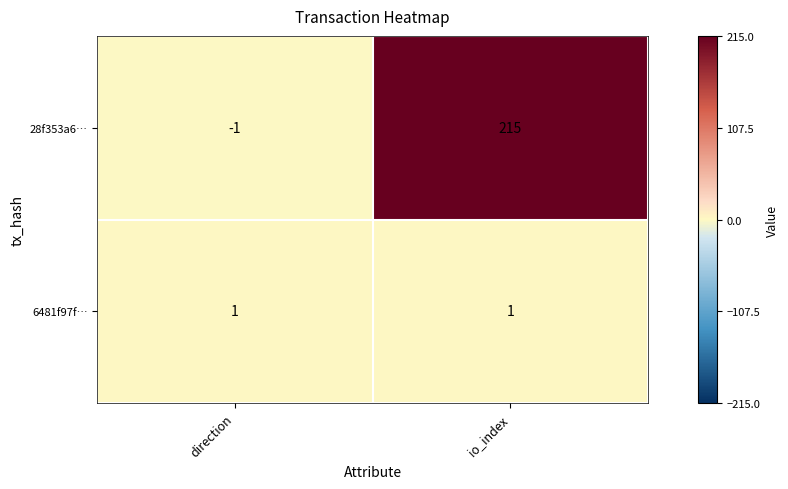

The 28f353a6… series shows 215 at io_index. True or false?

True